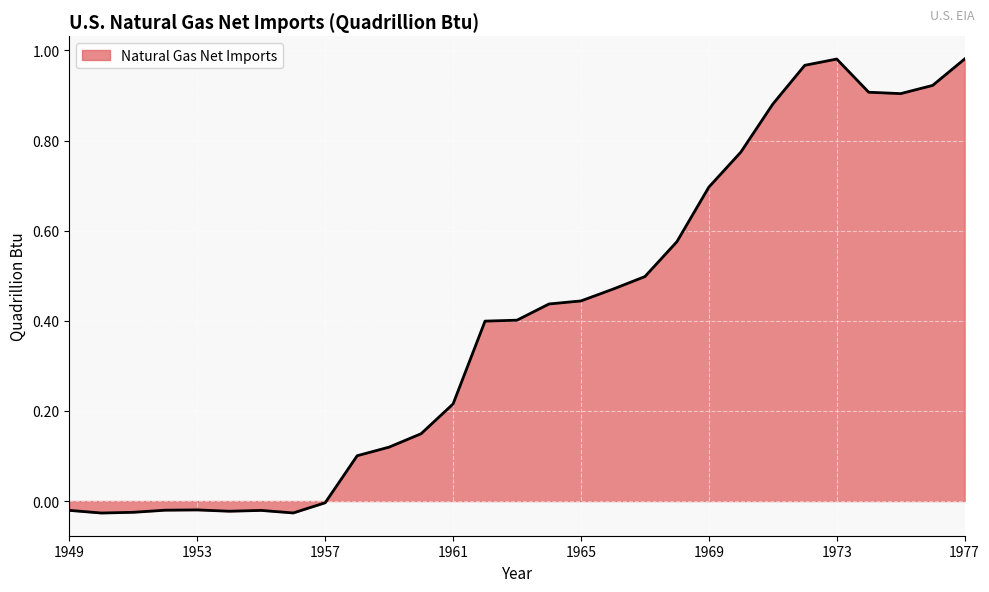

Is this an area chart (filled region under the line)?

Yes